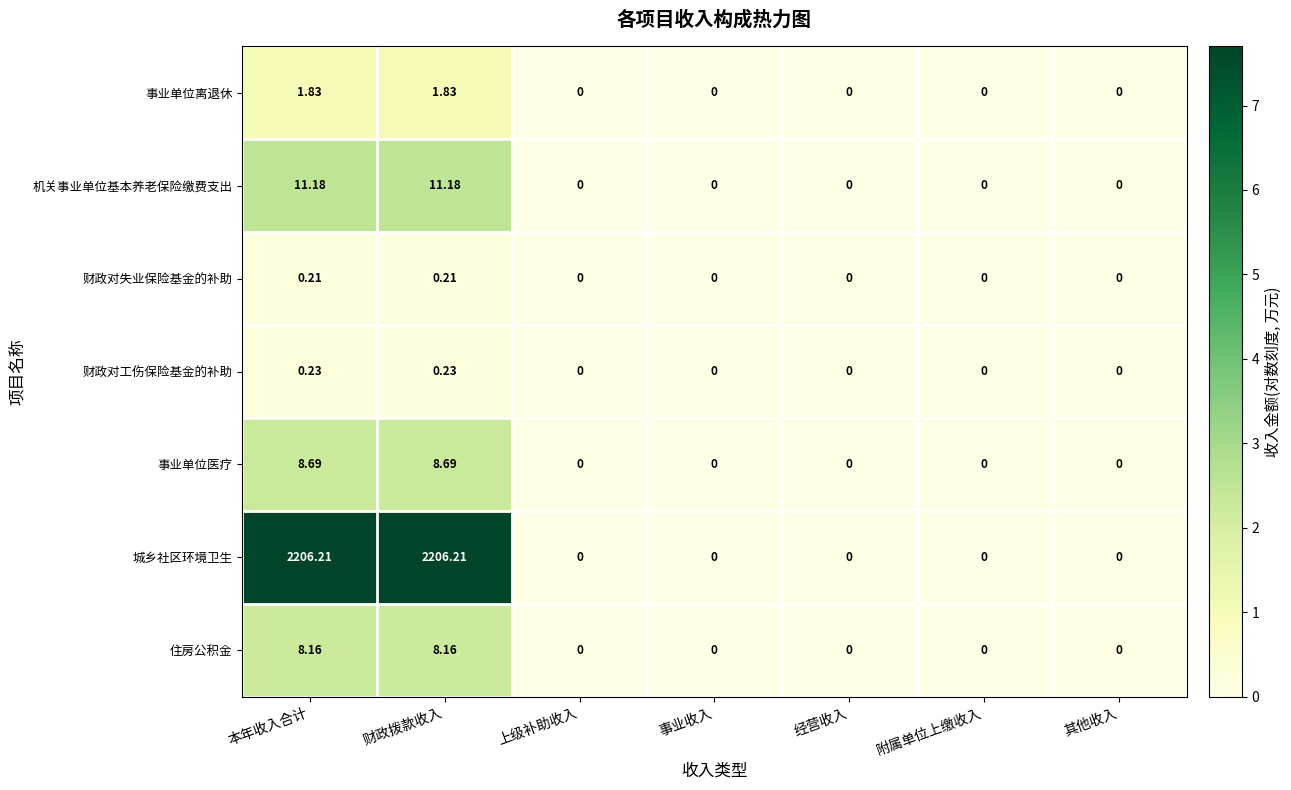

Which series has the largest range (max minus min)?

城乡社区环境卫生